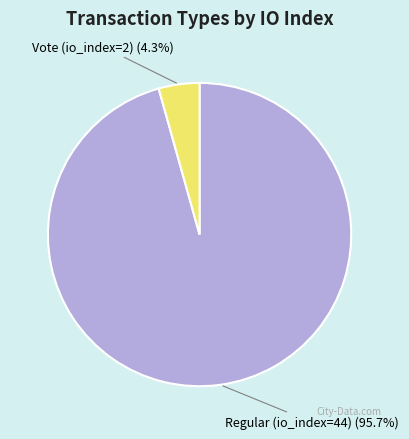

To the nearest percent, what is the difference between the largest and smallest slice percentages?

91%